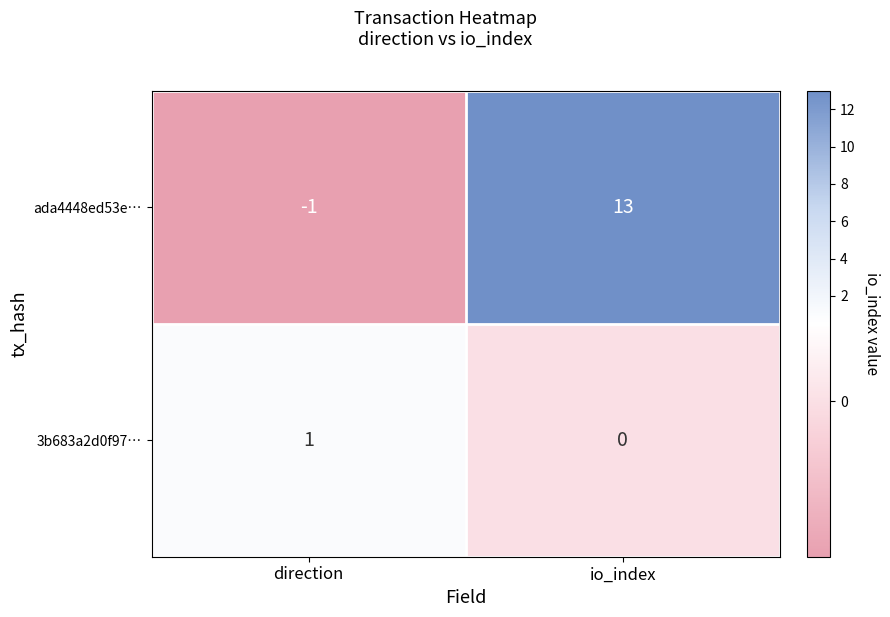

Where is ada4448ed53e… nearest to the value 6?

direction